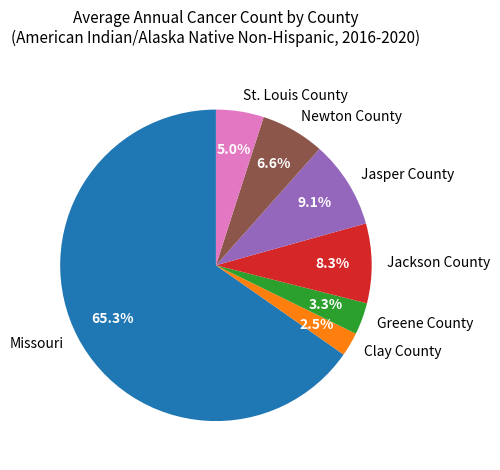

Rank the categories by value from lowest to highest.

Clay County, Greene County, St. Louis County, Newton County, Jackson County, Jasper County, Missouri